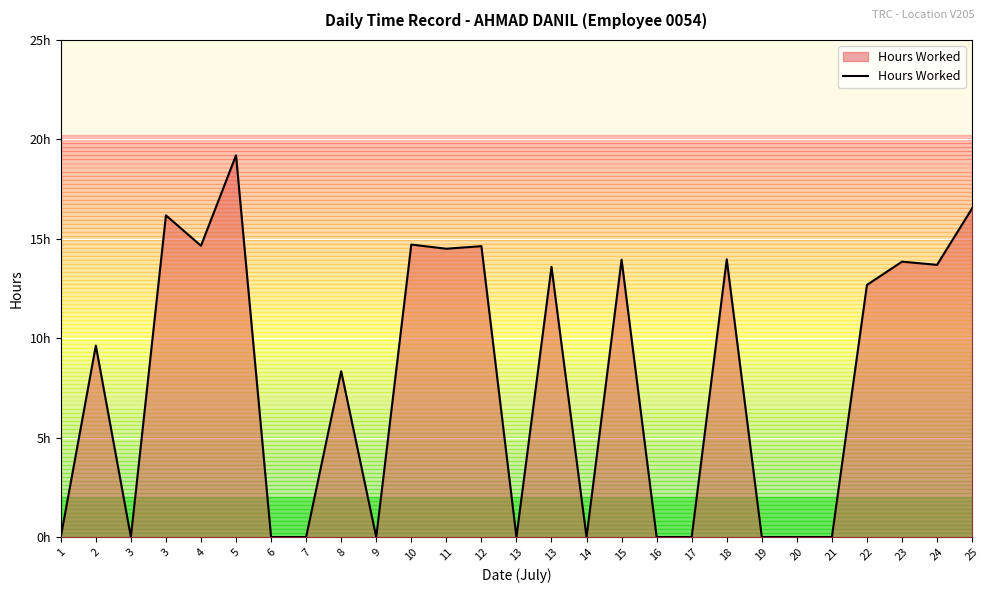

True or false: the data has more than 2 interior local peaks.

True